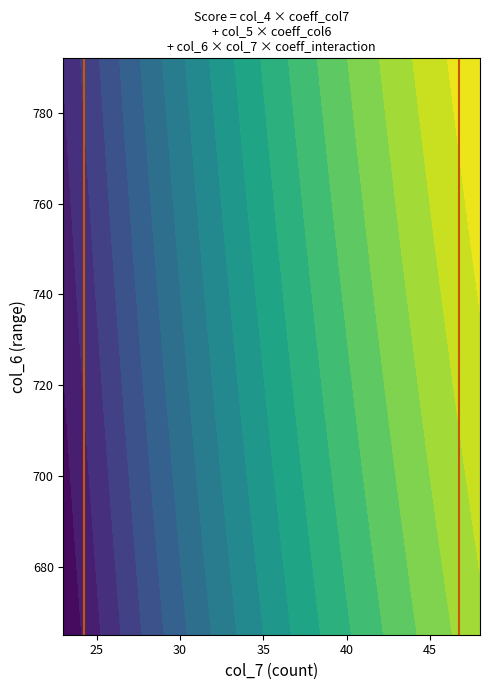

Which series has the largest range (max minus min)?

lower bound